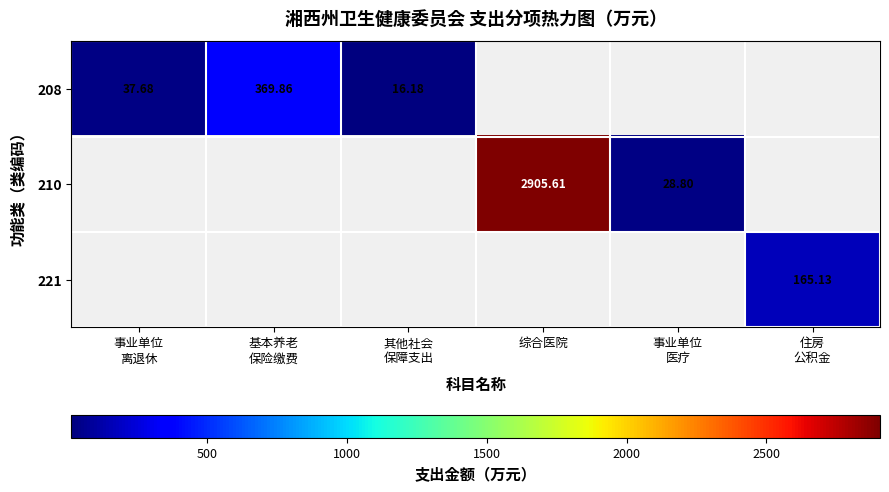

At which label is 208 closest to 193?

事业单位 离退休